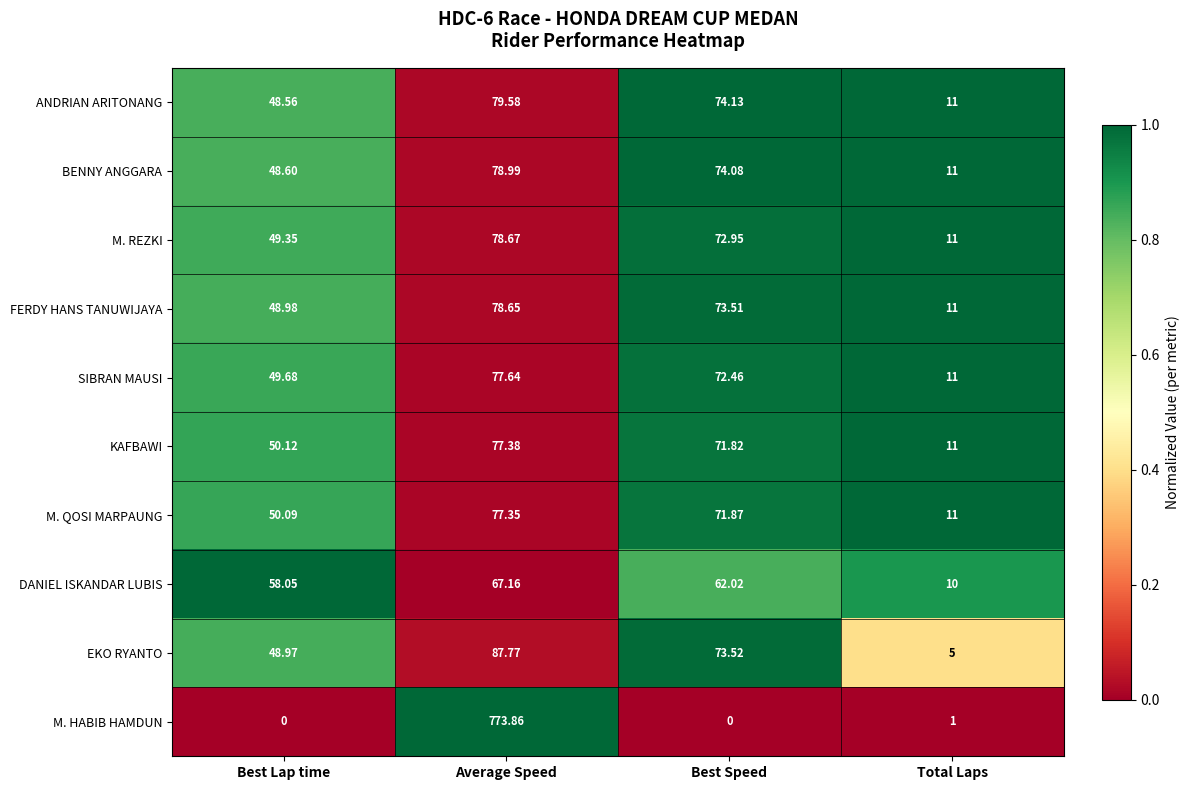

At Best Lap time, list the series in order from largest to smallest.

DANIEL ISKANDAR LUBIS, KAFBAWI, M. QOSI MARPAUNG, SIBRAN MAUSI, M. REZKI, FERDY HANS TANUWIJAYA, EKO RYANTO, BENNY ANGGARA, ANDRIAN ARITONANG, M. HABIB HAMDUN